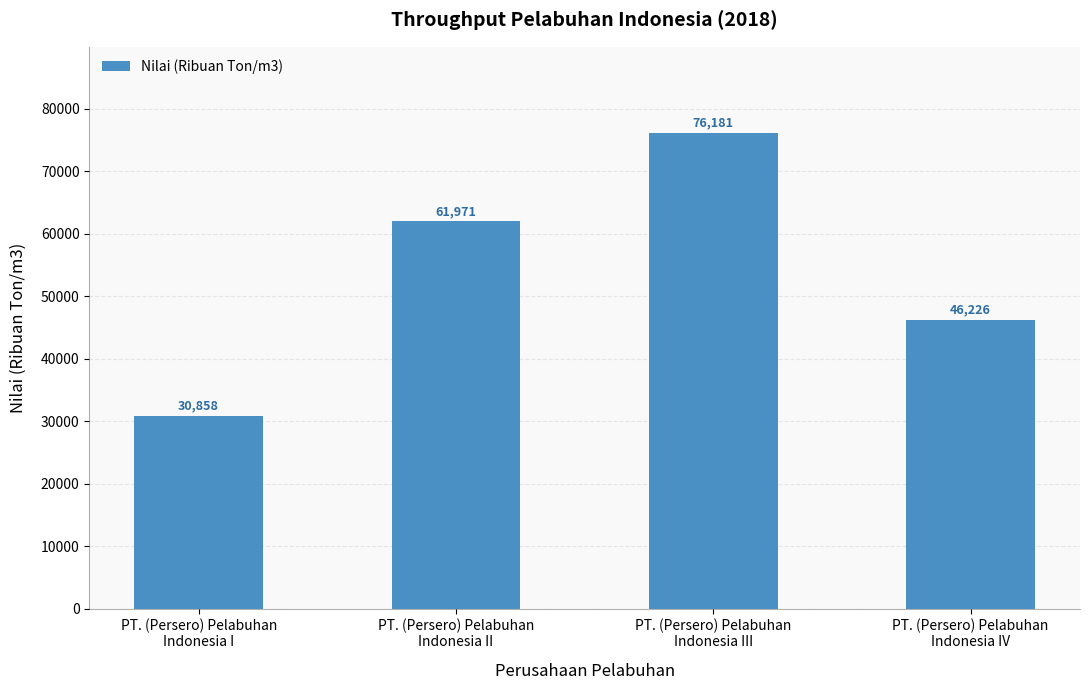

Are the bars horizontal?

No